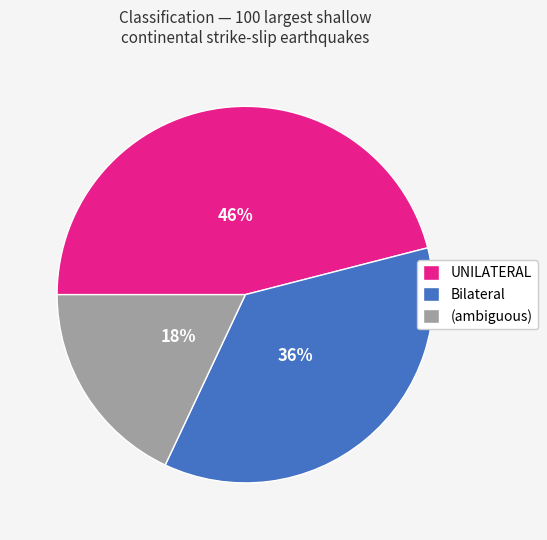

Which category has the biggest portion of the pie?

UNILATERAL